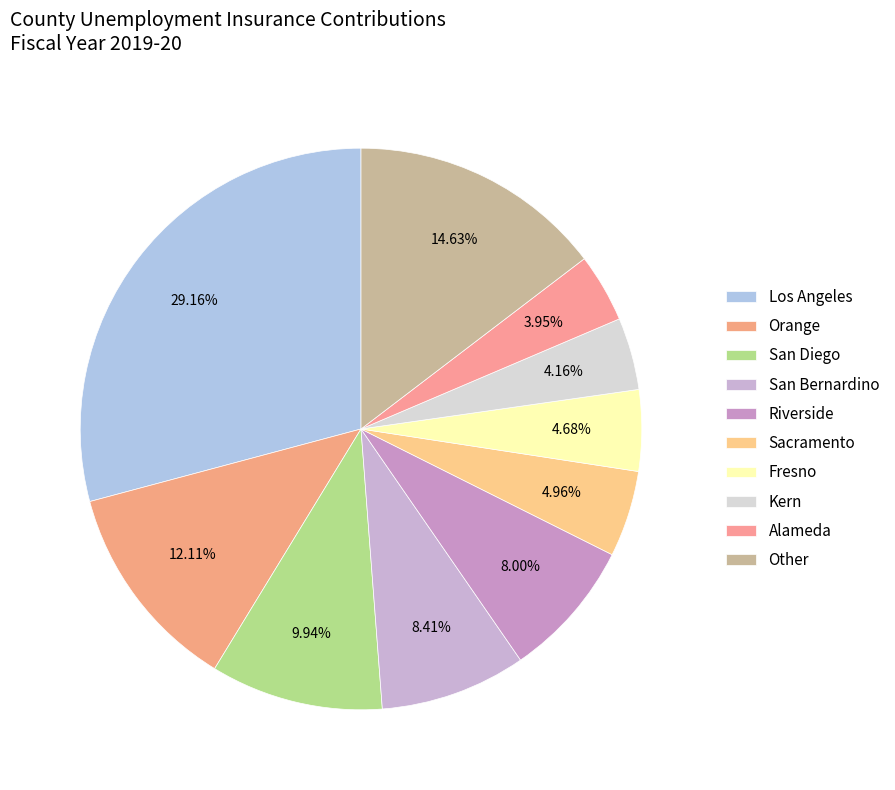

The Fresno slice represents 11% of the pie. True or false?

False